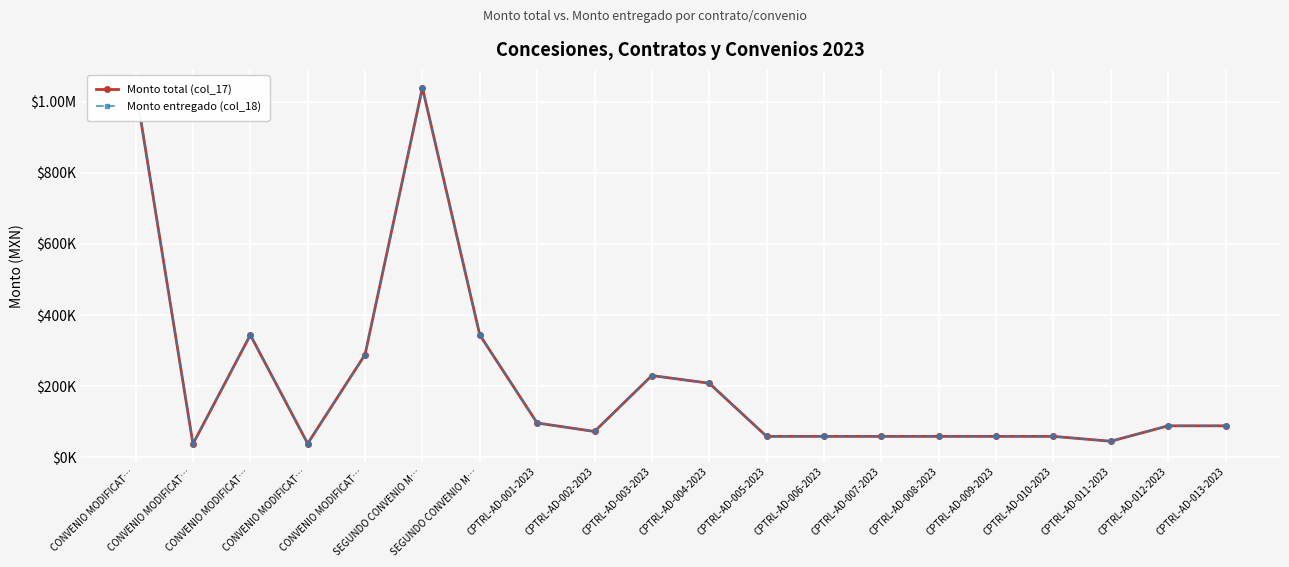

Where is the first local minimum for Monto total (col_17)?

CONVENIO MODIFICAT…